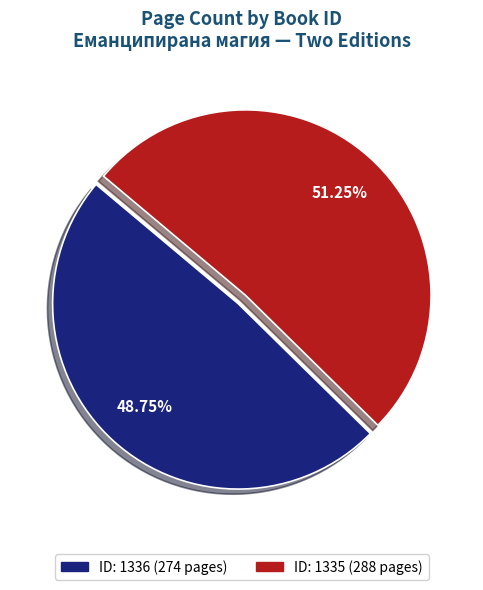

Is there any slice that represents more than half of the pie?

Yes